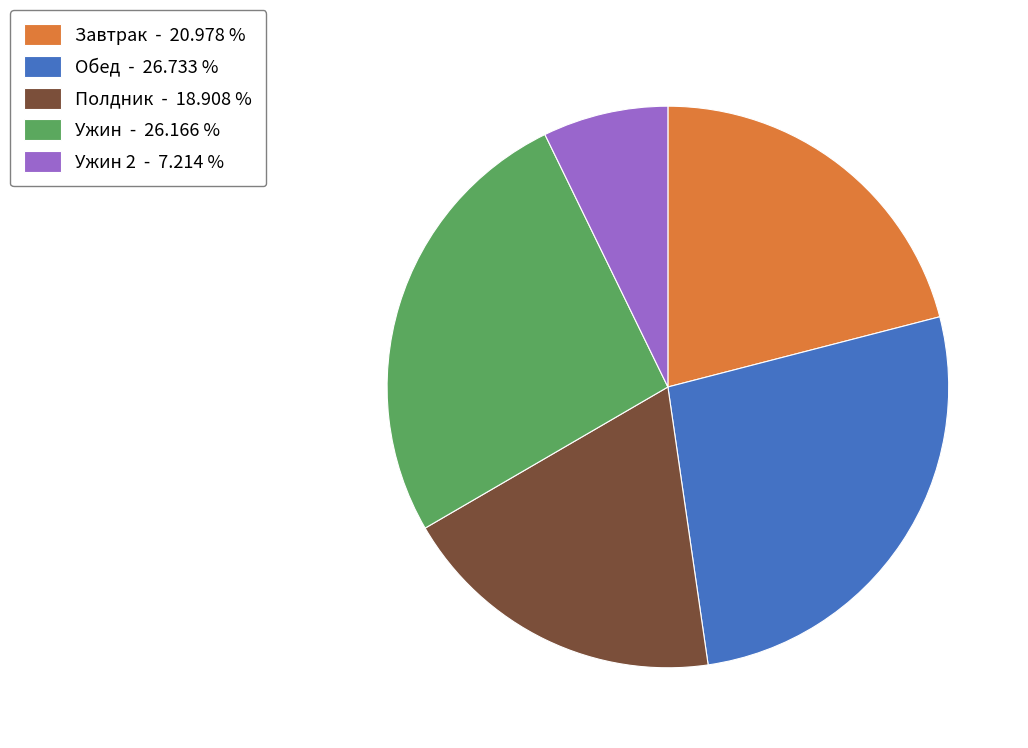

Which category has the smallest portion of the pie?

Ужин 2 - 7.214 %